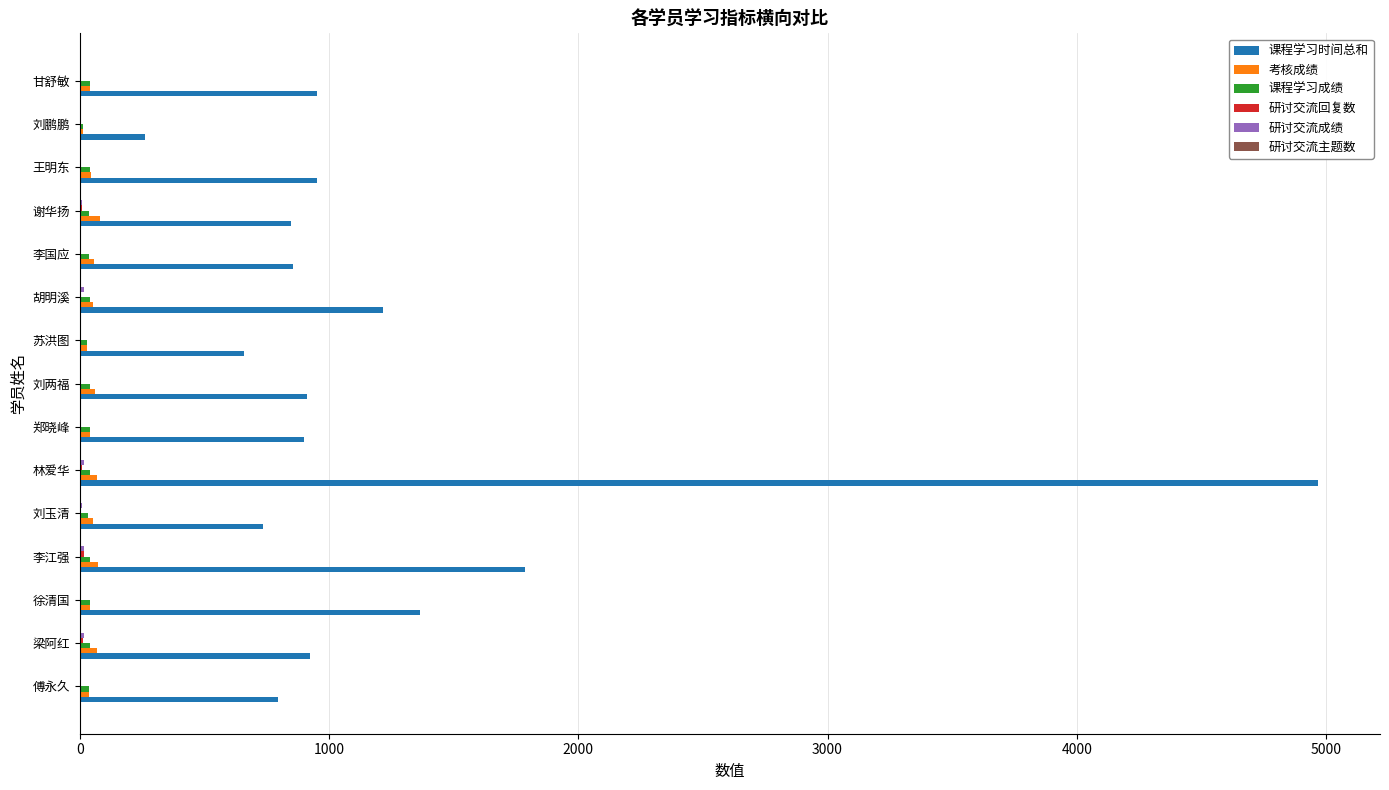

How many data points does each series have?

15